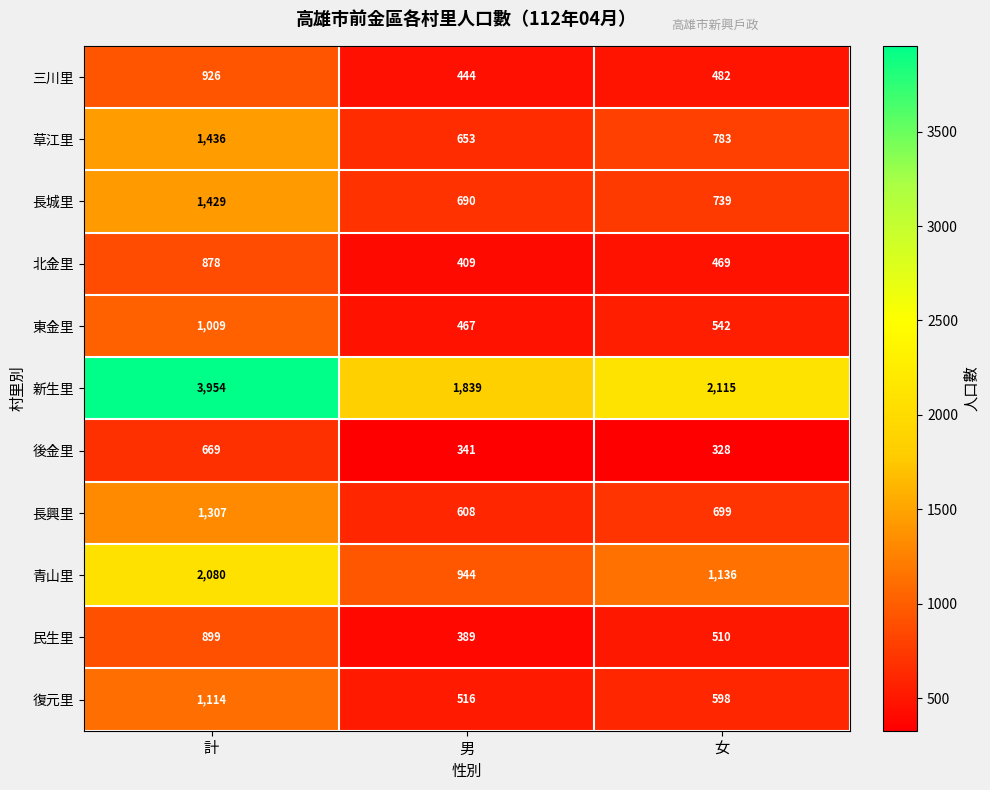

Rank the series at 計 from lowest to highest value.

後金里, 北金里, 民生里, 三川里, 東金里, 復元里, 長興里, 長城里, 草江里, 青山里, 新生里